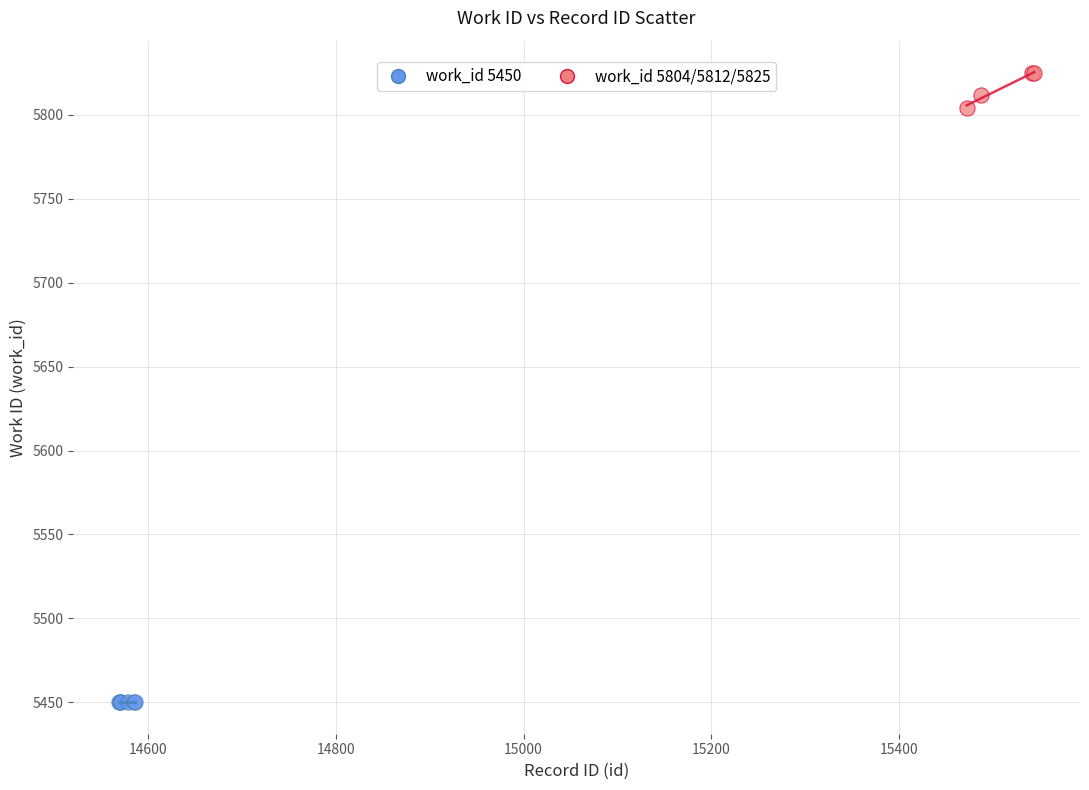

Which series reaches the minimum Y coordinate?

work_id 5450